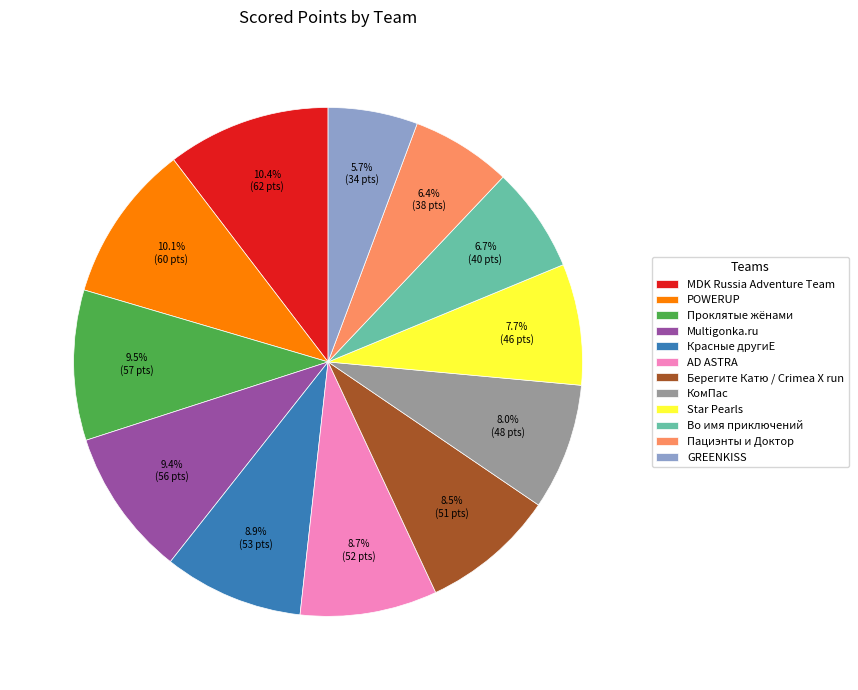

Is it true that Берегите Катю / Crimea X run is 1% of the pie?

False